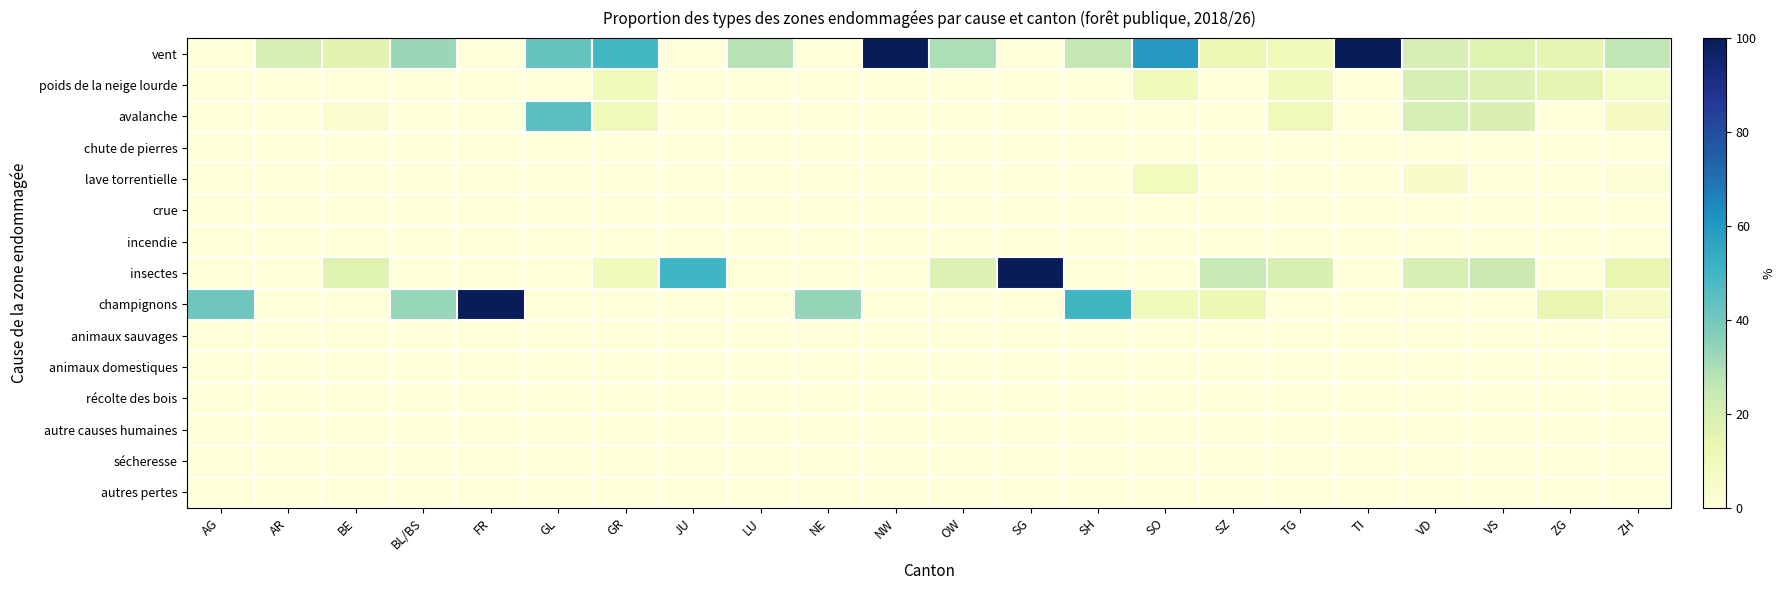

Rank the series at FR from lowest to highest value.

vent, poids de la neige lourde, avalanche, chute de pierres, lave torrentielle, crue, incendie, insectes, animaux sauvages, animaux domestiques, récolte des bois, autre causes humaines, sécheresse, autres pertes, champignons